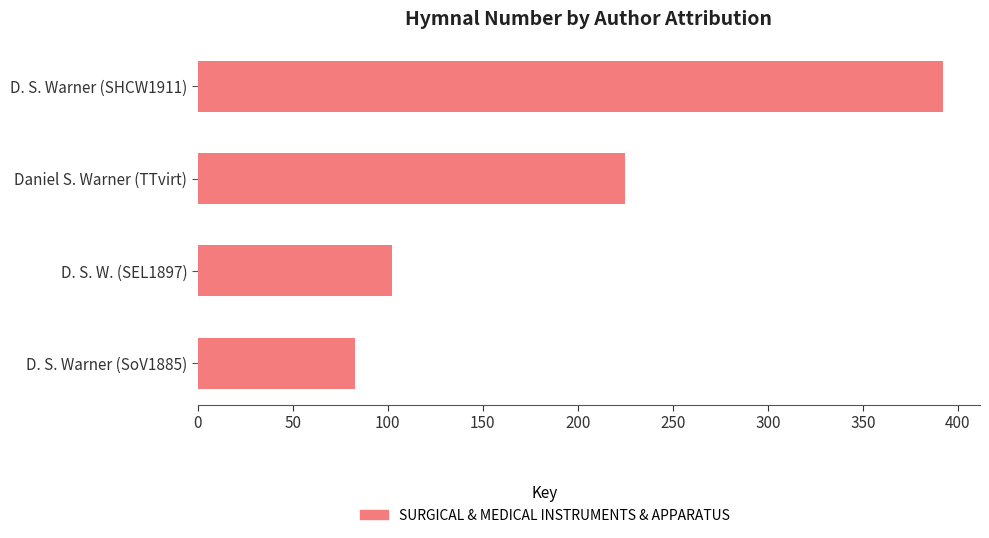

What is the approximate value at Daniel S. Warner (TTvirt)?

225